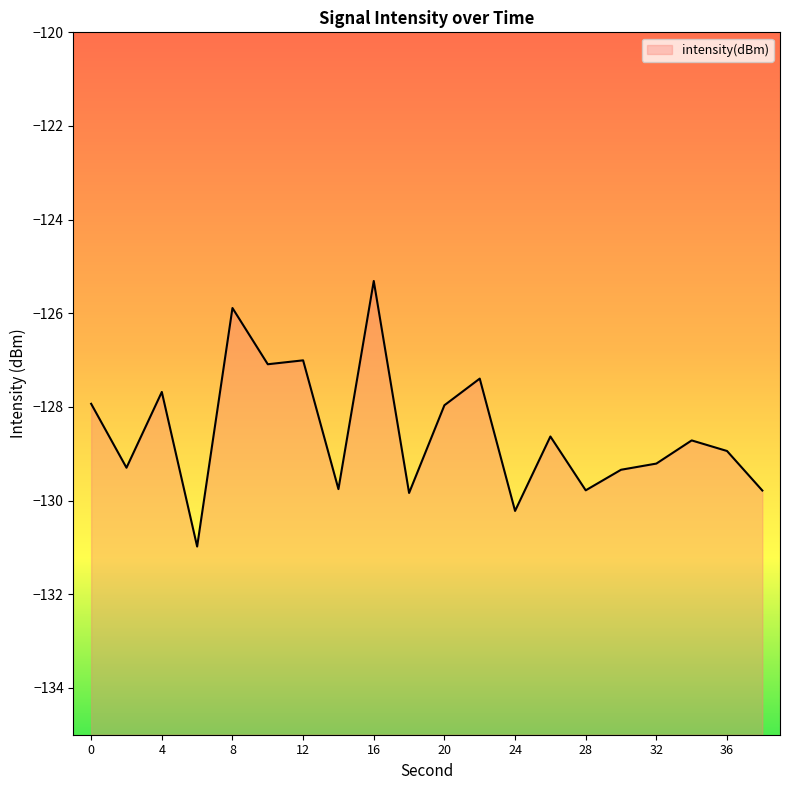

How many points are higher than both their immediate neighbors (excluding endpoints)?

7